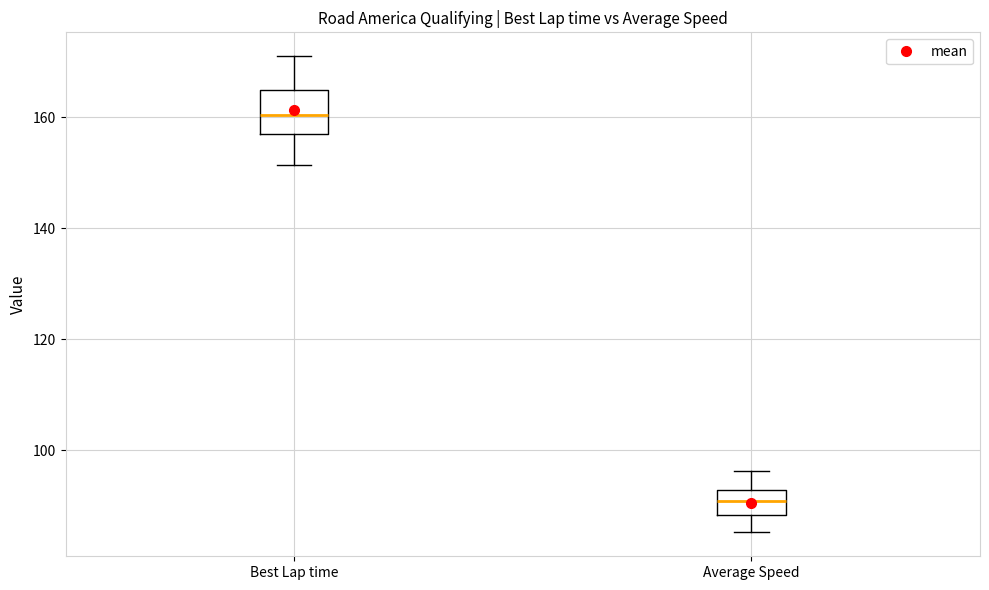

Which box has the lowest median line?

Average Speed